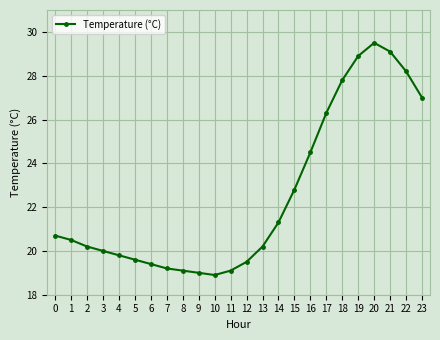

What is the maximum value shown in the chart?

29.5